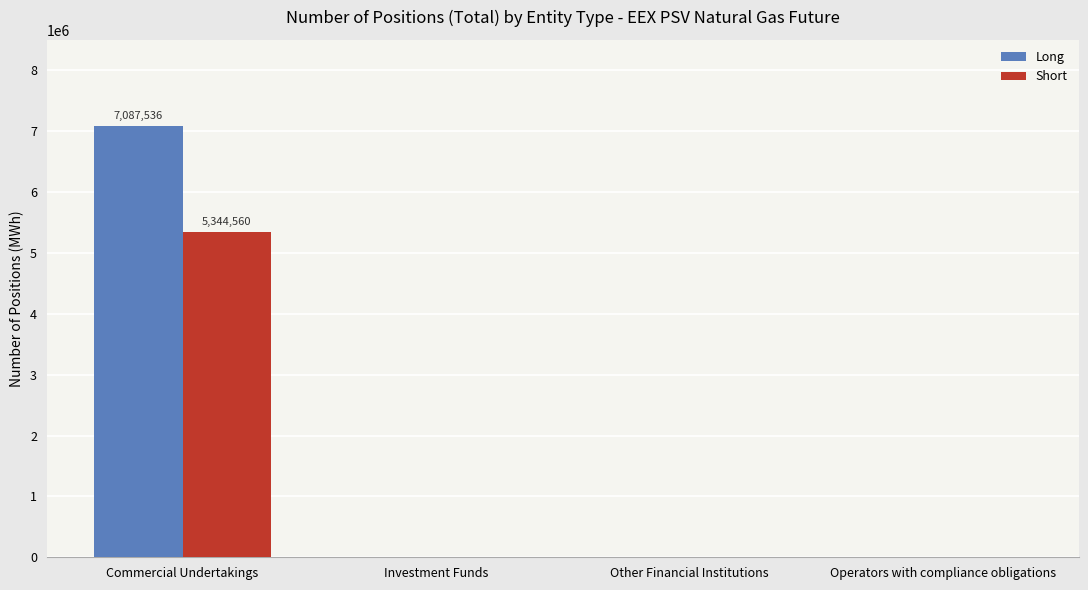

What are all the series names shown in the legend?

Long, Short